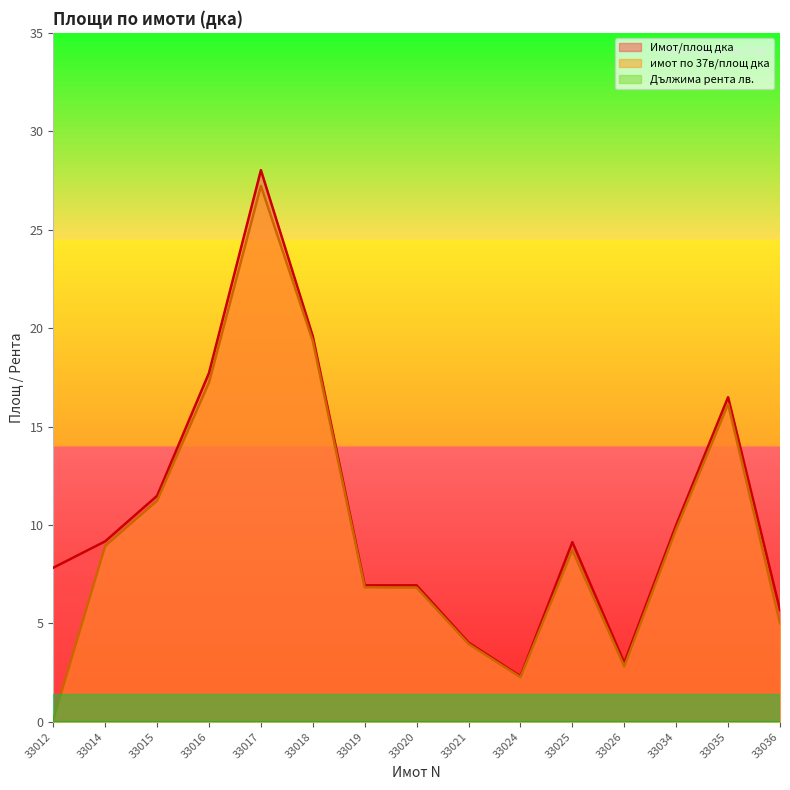

Between 33021 and 33025, which series saw the biggest shift?

Имот/площ дка